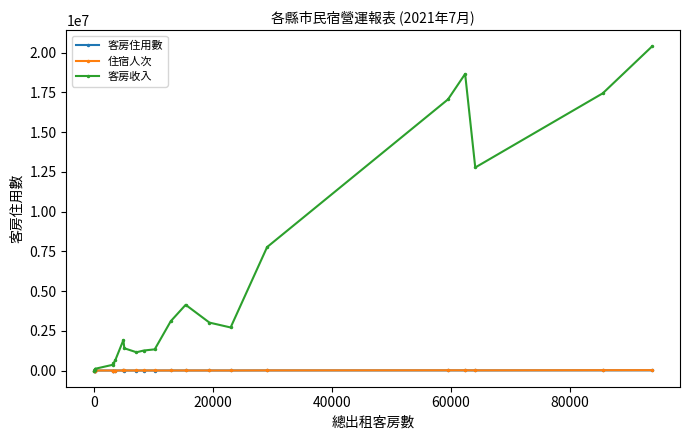

Which series has the largest total across all categories?

客房收入